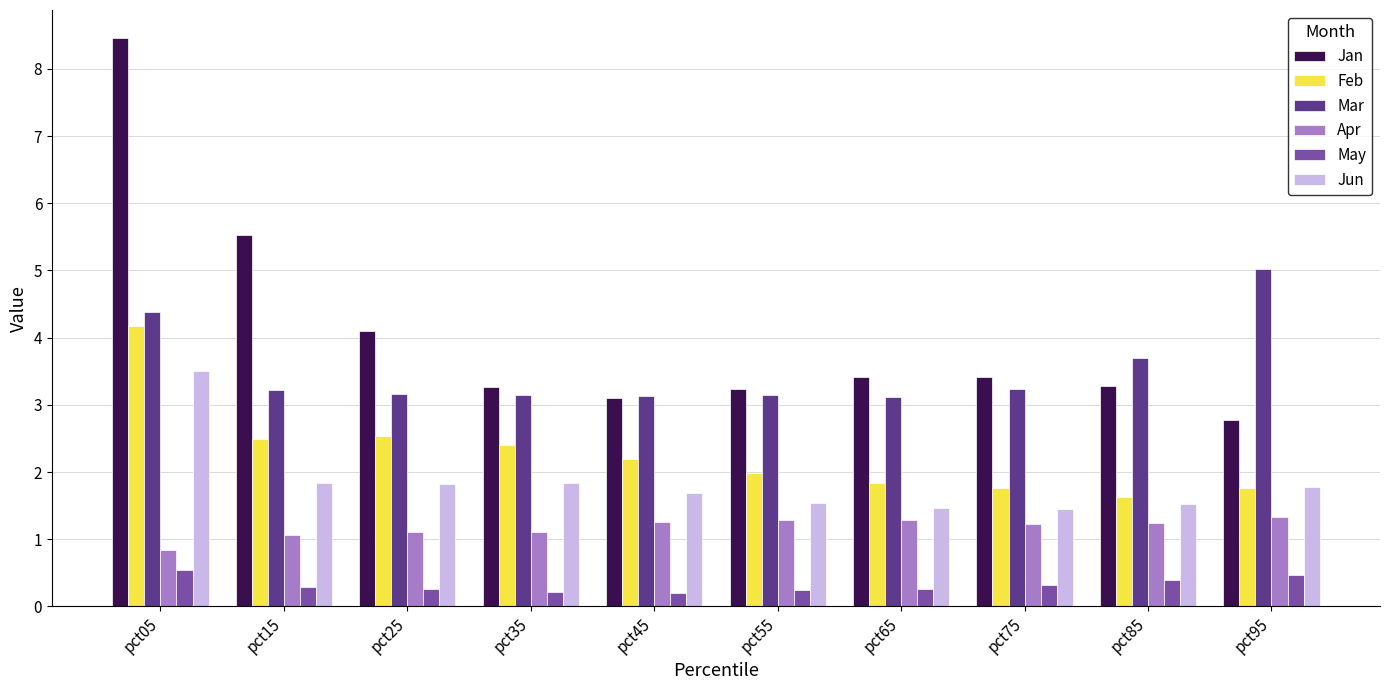

At how many categories does at least one series exceed 2?

10